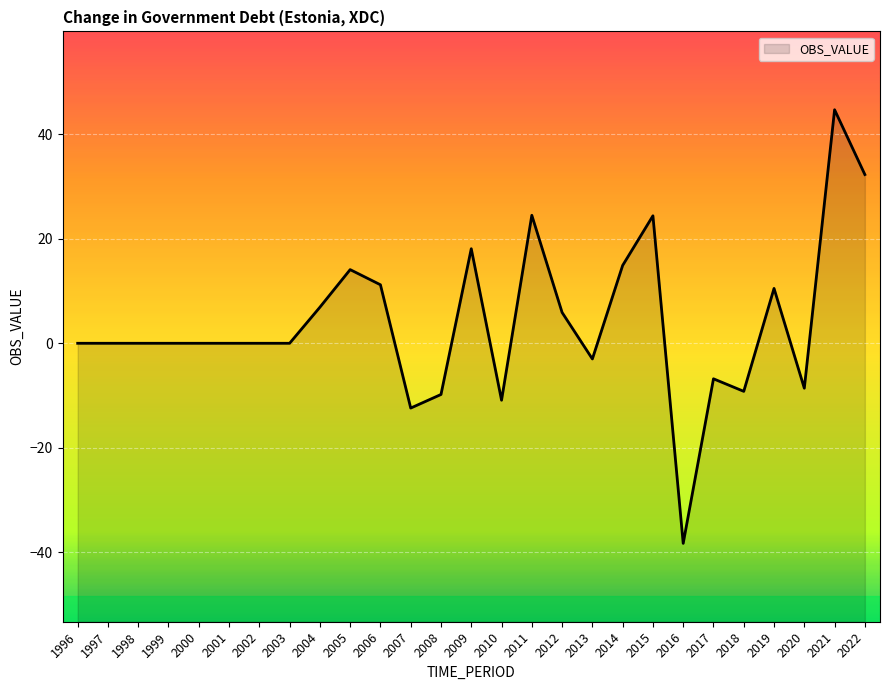

Reading left to right, transcribe all the data shown in this chart.

1996=0.0	1997=0.0	1998=0.0	1999=0.0	2000=0.0	2001=0.0	2002=0.0	2003=0.0	2004=6.9	2005=14.1	2006=11.2	2007=-12.4	2008=-9.8	2009=18.1	2010=-10.9	2011=24.5	2012=5.9	2013=-3.0	2014=14.9	2015=24.4	2016=-38.3	2017=-6.8	2018=-9.2	2019=10.5	2020=-8.6	2021=44.7	2022=32.3